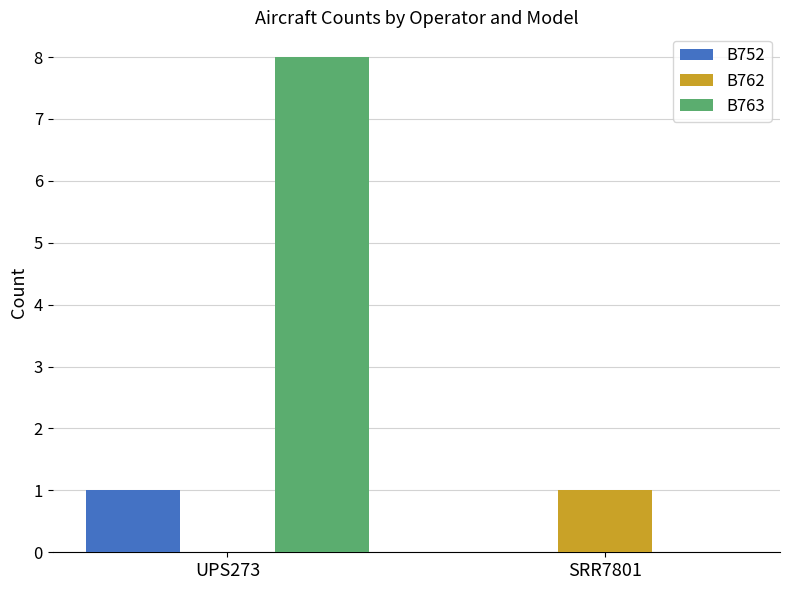

Which series has the largest range (max minus min)?

B763